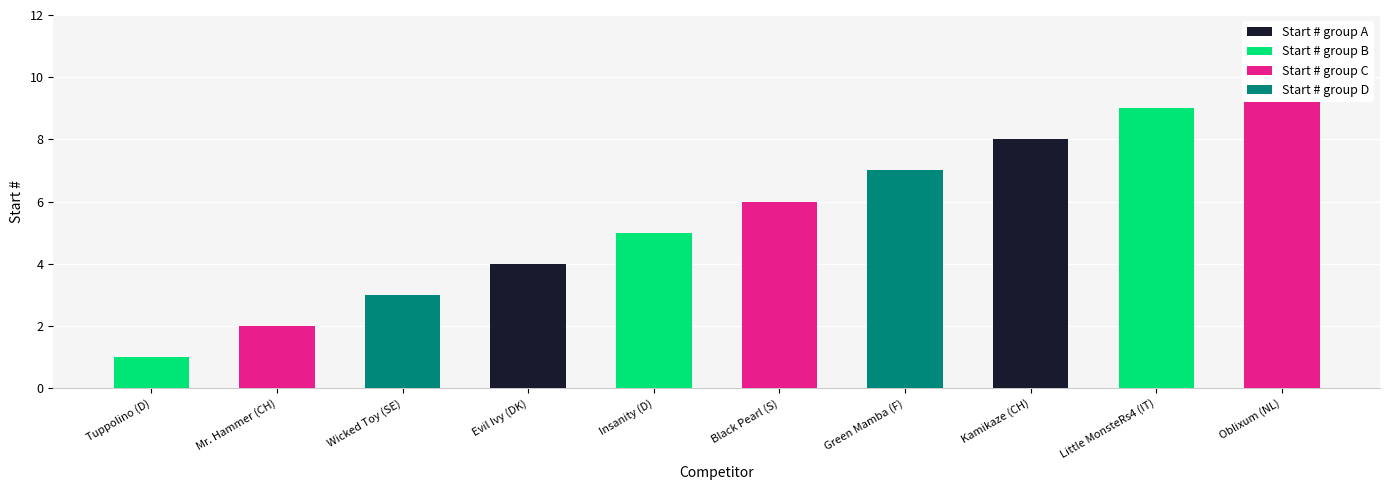

What is the value of the 1st bar from the left?

1